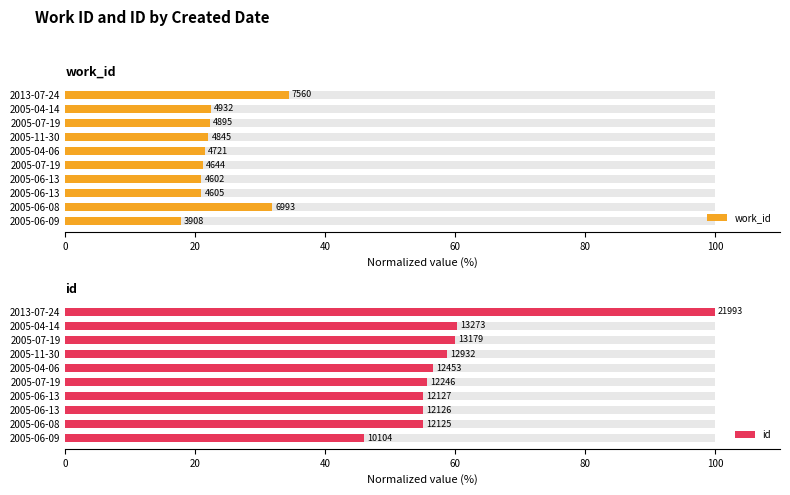

Rank the series by their maximum value, from lowest to highest.

work_id, id